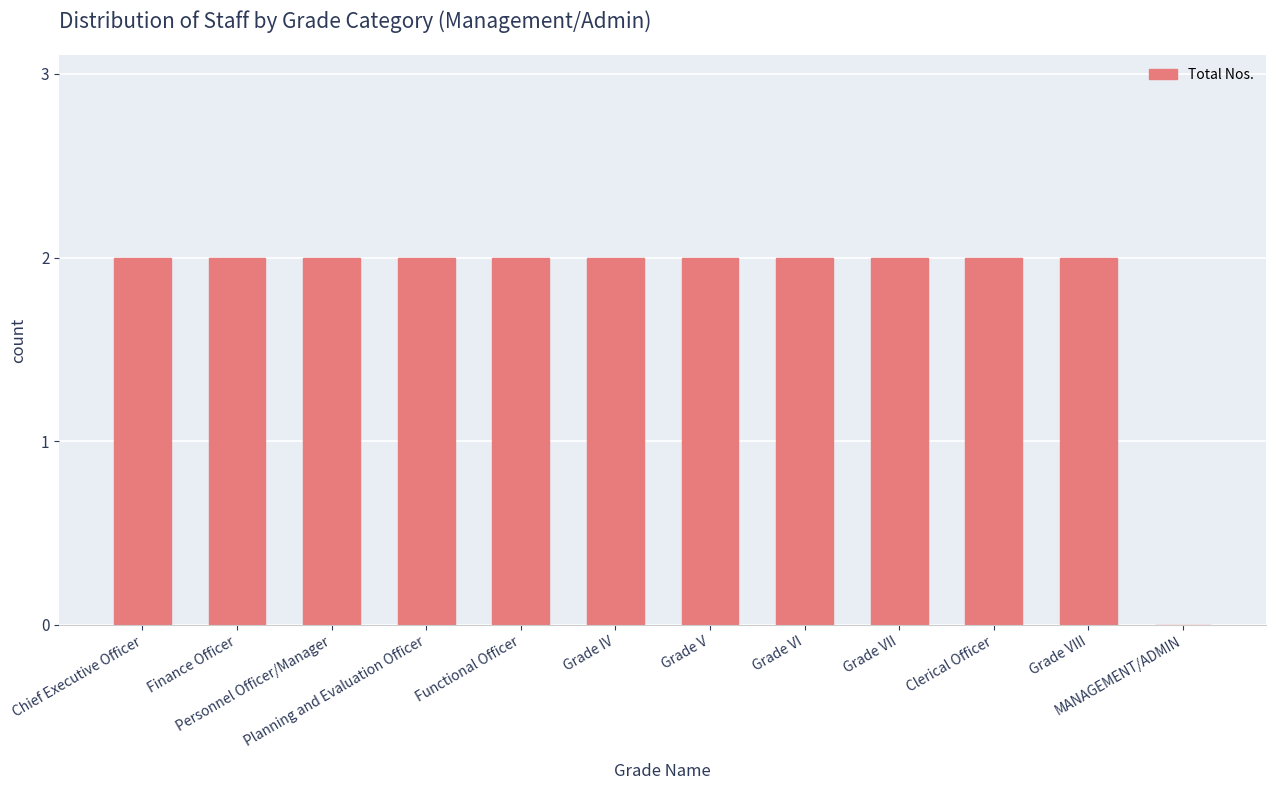

The chart shows a value of 2 at Grade IV. True or false?

True